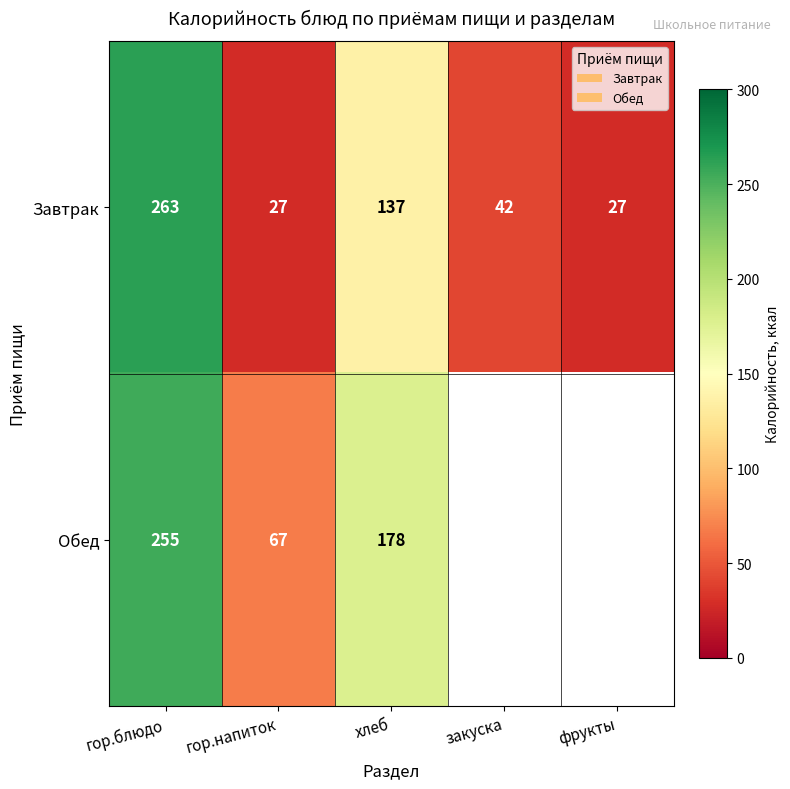

What is the difference between the highest and lowest values at гор.напиток?

40